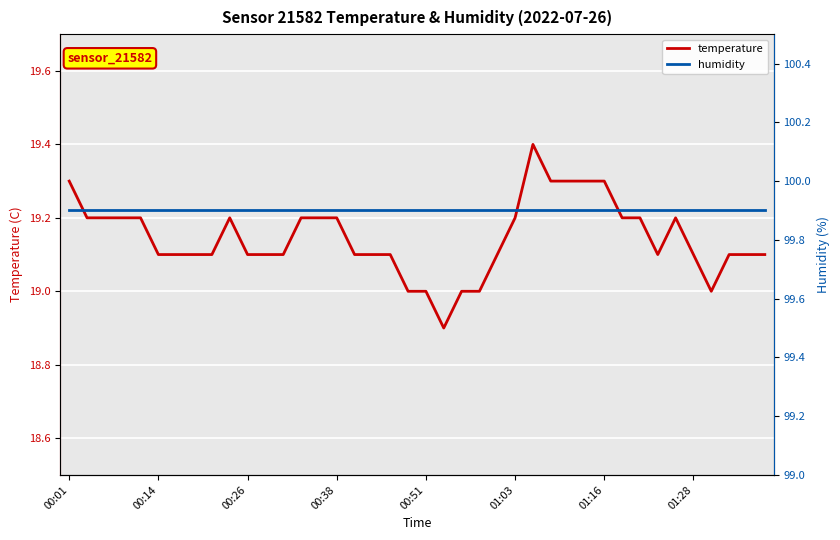

Reading left to right, transcribe all the data shown in this chart.

temperature: 19.3	19.2	19.2	19.2	19.2	19.1	19.1	19.1	19.1	19.2	19.1	19.1	19.1	19.2	19.2	19.2	19.1	19.1	19.1	19.0	19.0	18.9	19.0	19.0	19.1	19.2	19.4	19.3	19.3	19.3	19.3	19.2	19.2	19.1	19.2	19.1	19.0	19.1	19.1	19.1
humidity: 99.9	99.9	99.9	99.9	99.9	99.9	99.9	99.9	99.9	99.9	99.9	99.9	99.9	99.9	99.9	99.9	99.9	99.9	99.9	99.9	99.9	99.9	99.9	99.9	99.9	99.9	99.9	99.9	99.9	99.9	99.9	99.9	99.9	99.9	99.9	99.9	99.9	99.9	99.9	99.9